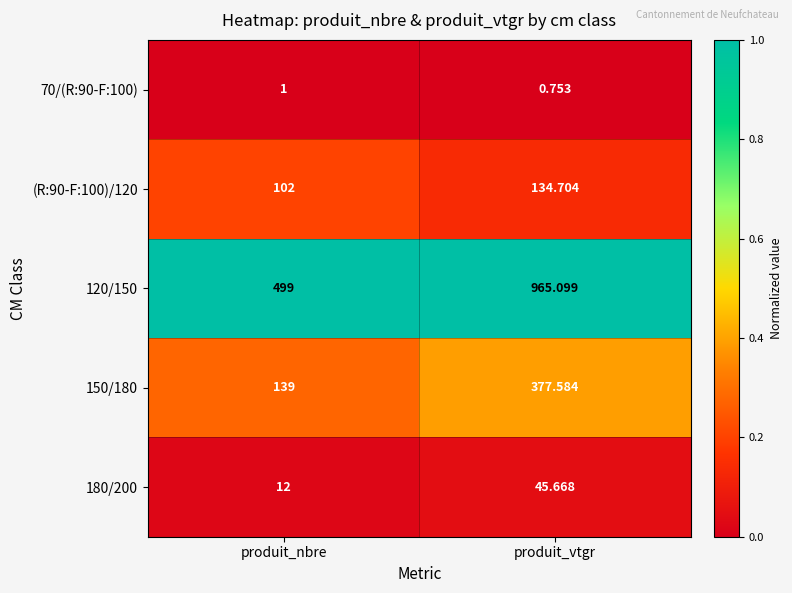

At which label is 180/200 closest to 28?

produit_nbre